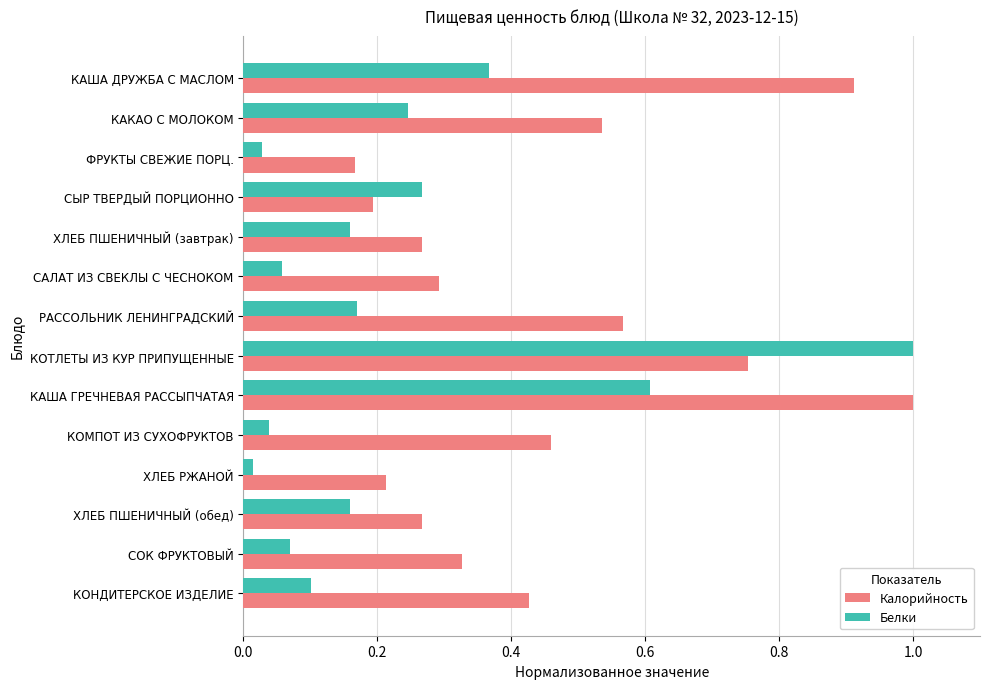

At КАКАО С МОЛОКОМ, list the series in order from largest to smallest.

Калорийность, Белки